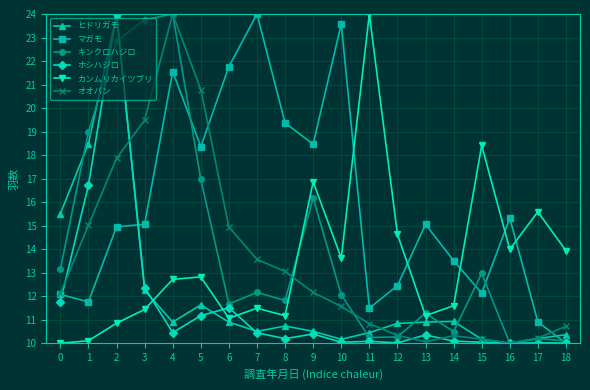

The キンクロハジロ series shows 10.0 at 16. True or false?

True